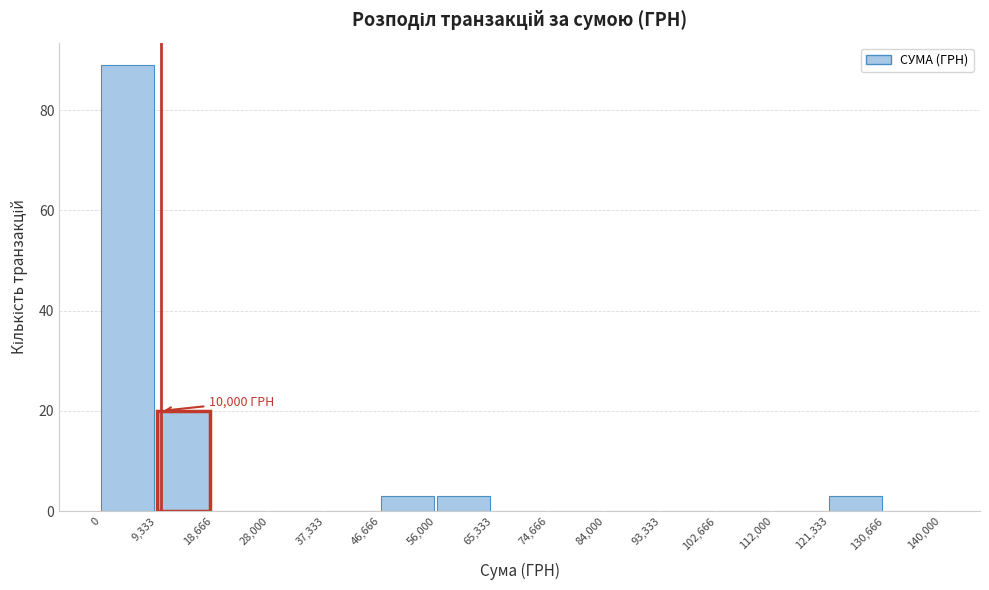

Over which range of the x-axis is the bar tallest?

0 to 9,333